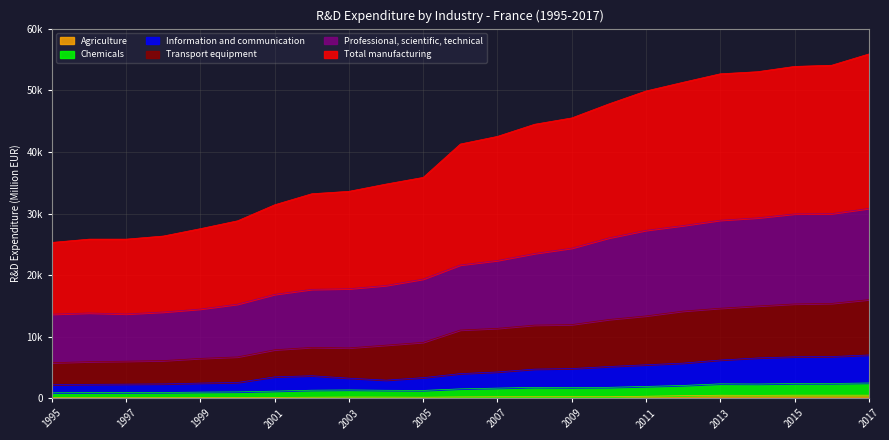

In Professional, scientific, technical, how many points are lower than both neighbors (excluding endpoints)?

1